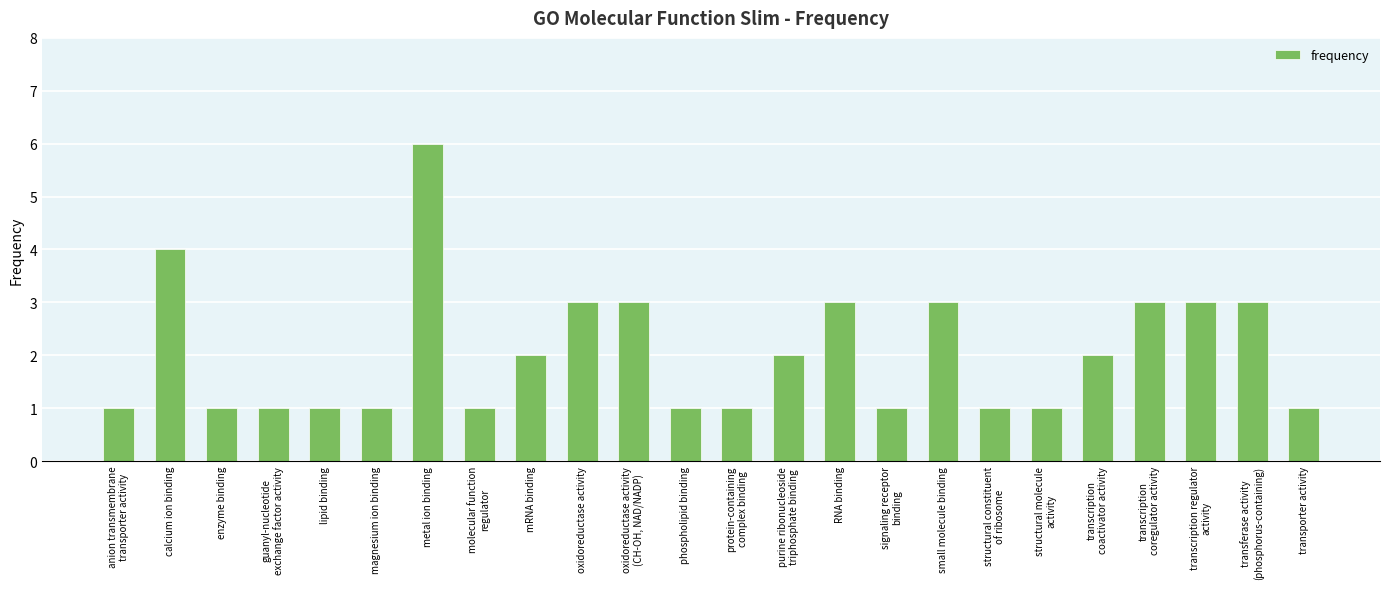

What is the difference between the maximum and minimum values?

5